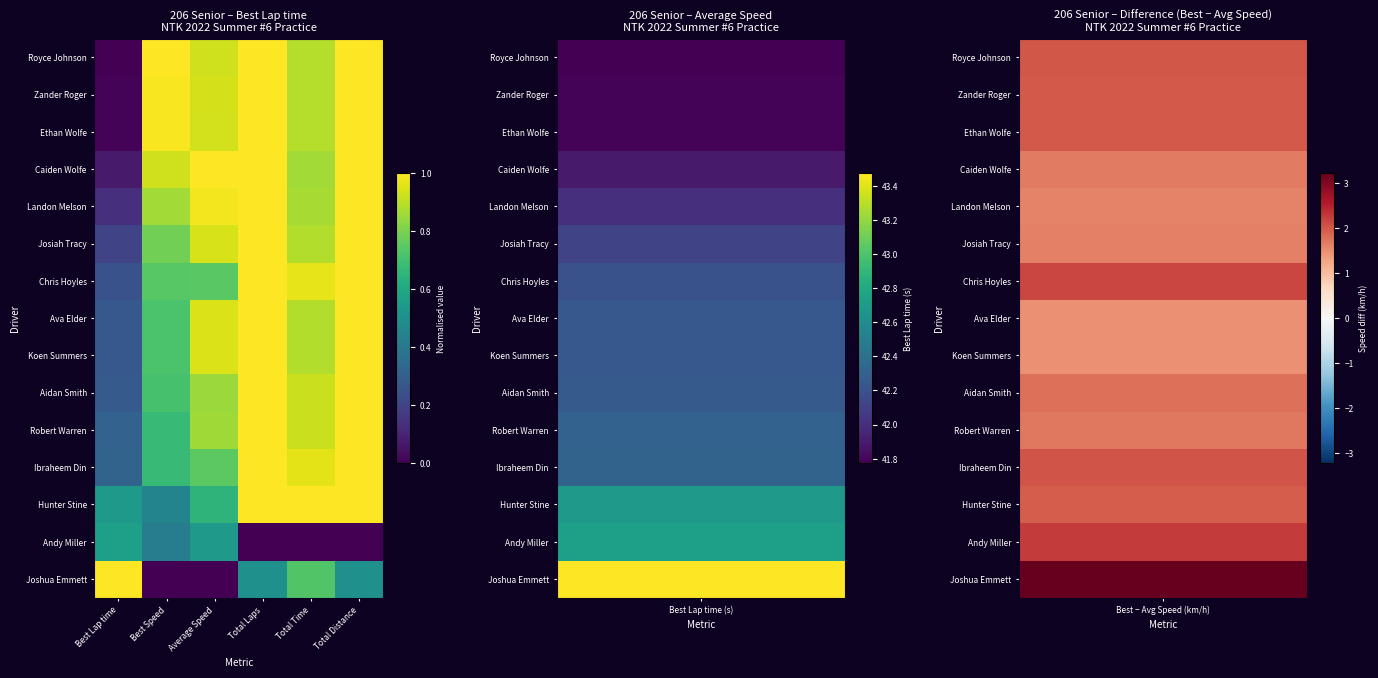

Reading right to left, extract all data points from this chart.

Royce Johnson: Total Distance=1.0	Total Time=0.9	Total Laps=1.0	Average Speed=0.9	Best Speed=1.0	Best Lap time=0.0
Zander Roger: Total Distance=1.0	Total Time=0.9	Total Laps=1.0	Average Speed=0.9	Best Speed=1.0	Best Lap time=0.0
Ethan Wolfe: Total Distance=1.0	Total Time=0.9	Total Laps=1.0	Average Speed=0.9	Best Speed=1.0	Best Lap time=0.0
Caiden Wolfe: Total Distance=1.0	Total Time=0.9	Total Laps=1.0	Average Speed=1.0	Best Speed=0.9	Best Lap time=0.1
Landon Melson: Total Distance=1.0	Total Time=0.9	Total Laps=1.0	Average Speed=1.0	Best Speed=0.9	Best Lap time=0.1
Josiah Tracy: Total Distance=1.0	Total Time=0.9	Total Laps=1.0	Average Speed=0.9	Best Speed=0.8	Best Lap time=0.2
Chris Hoyles: Total Distance=1.0	Total Time=1.0	Total Laps=1.0	Average Speed=0.7	Best Speed=0.7	Best Lap time=0.3
Ava Elder: Total Distance=1.0	Total Time=0.9	Total Laps=1.0	Average Speed=0.9	Best Speed=0.7	Best Lap time=0.3
Koen Summers: Total Distance=1.0	Total Time=0.9	Total Laps=1.0	Average Speed=0.9	Best Speed=0.7	Best Lap time=0.3
Aidan Smith: Total Distance=1.0	Total Time=0.9	Total Laps=1.0	Average Speed=0.9	Best Speed=0.7	Best Lap time=0.3
Robert Warren: Total Distance=1.0	Total Time=0.9	Total Laps=1.0	Average Speed=0.9	Best Speed=0.7	Best Lap time=0.3
Ibraheem Din: Total Distance=1.0	Total Time=1.0	Total Laps=1.0	Average Speed=0.7	Best Speed=0.7	Best Lap time=0.3
Hunter Stine: Total Distance=1.0	Total Time=1.0	Total Laps=1.0	Average Speed=0.6	Best Speed=0.5	Best Lap time=0.5
Andy Miller: Total Distance=0.0	Total Time=0.0	Total Laps=0.0	Average Speed=0.5	Best Speed=0.4	Best Lap time=0.6
Joshua Emmett: Total Distance=0.5	Total Time=0.7	Total Laps=0.5	Average Speed=0.0	Best Speed=0.0	Best Lap time=1.0